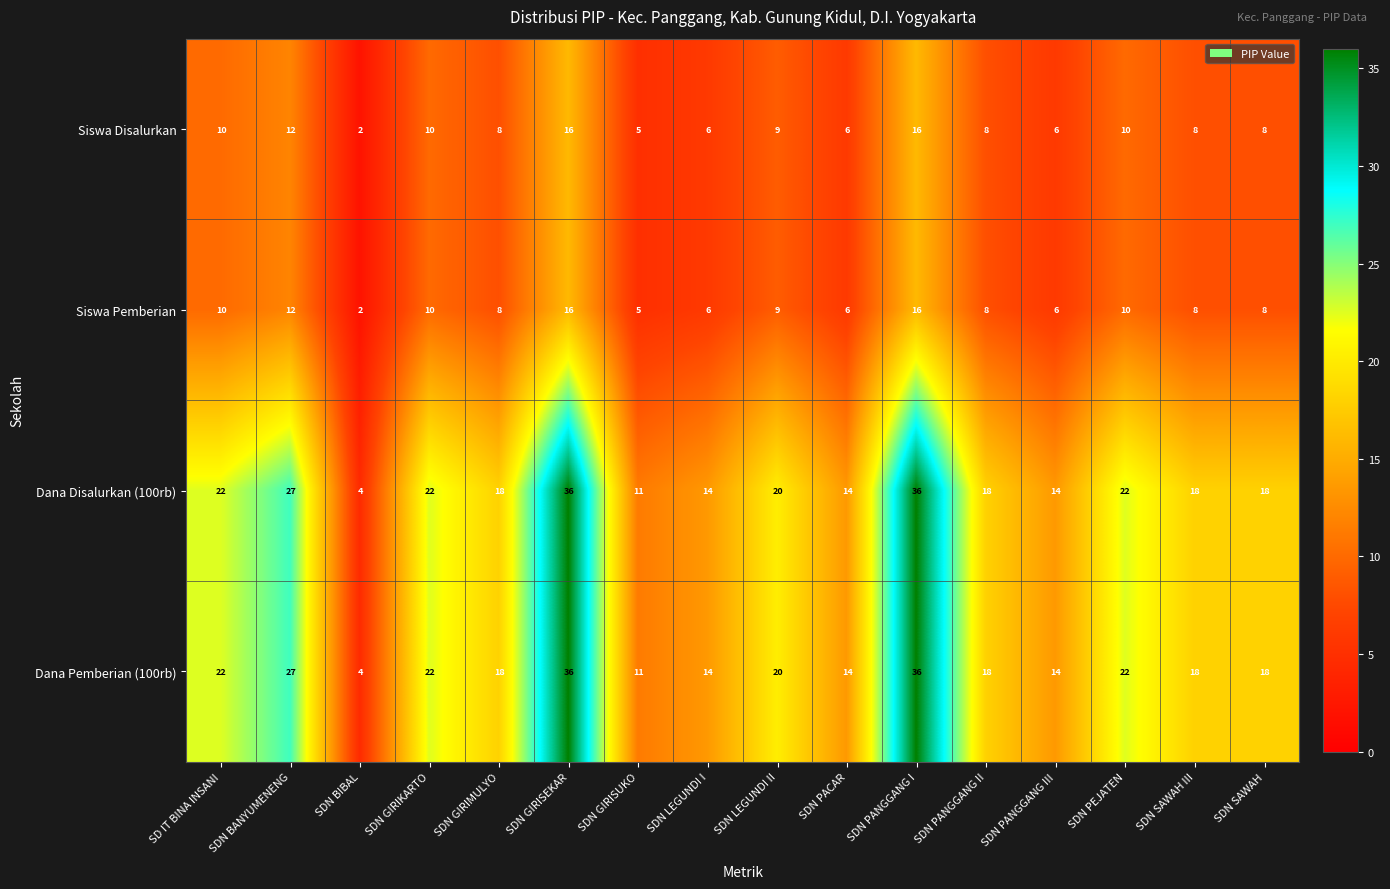

True or false: Siswa Pemberian has a value of 5 at SDN SAWAH III.

False